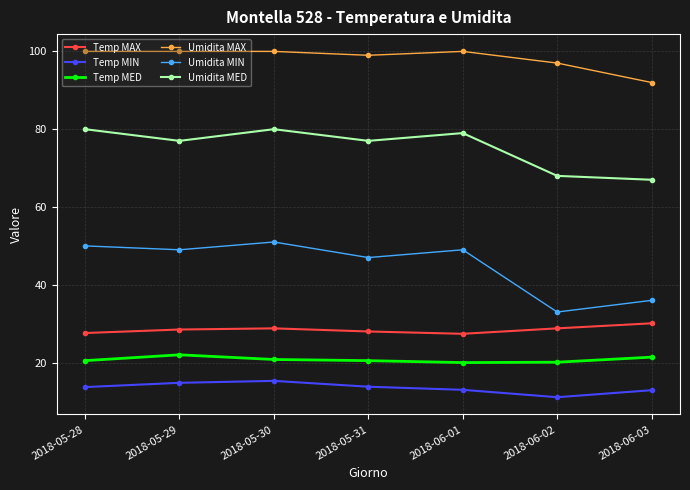

What are all the series names shown in the legend?

Temp MAX, Temp MIN, Temp MED, Umidita MAX, Umidita MIN, Umidita MED